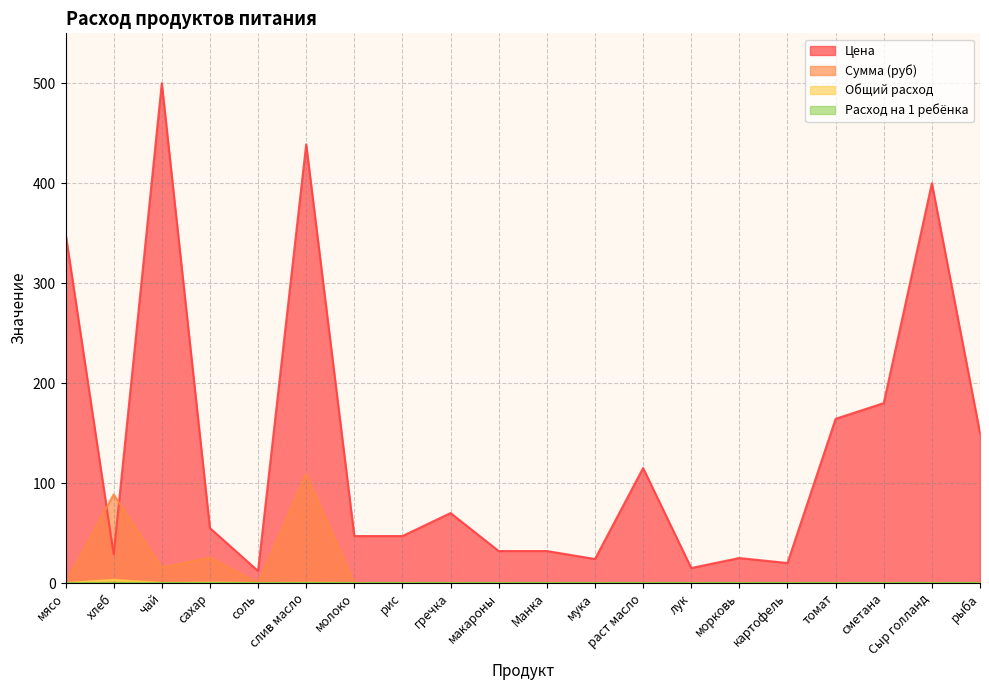

Count the number of data series in this chart.

4